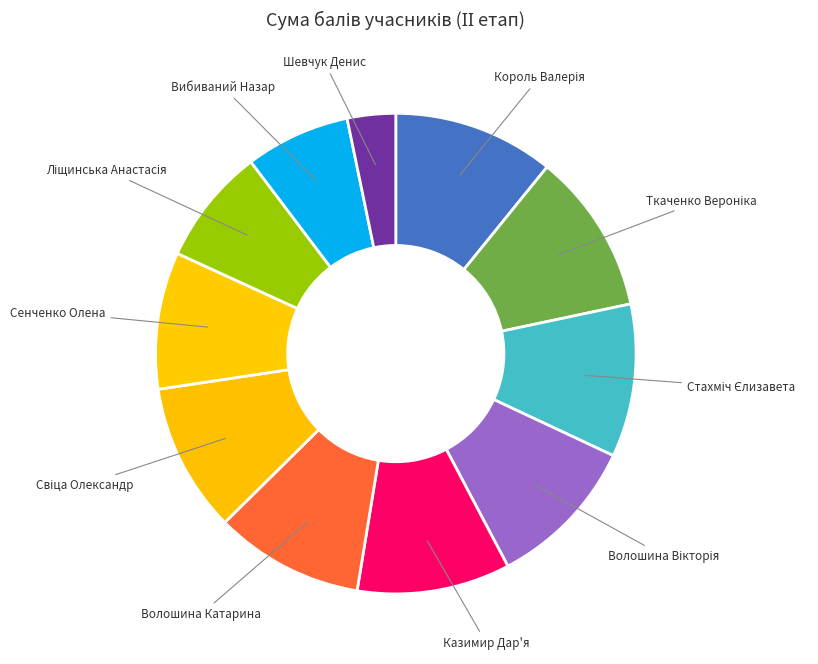

Count the number of slices in the pie.

11